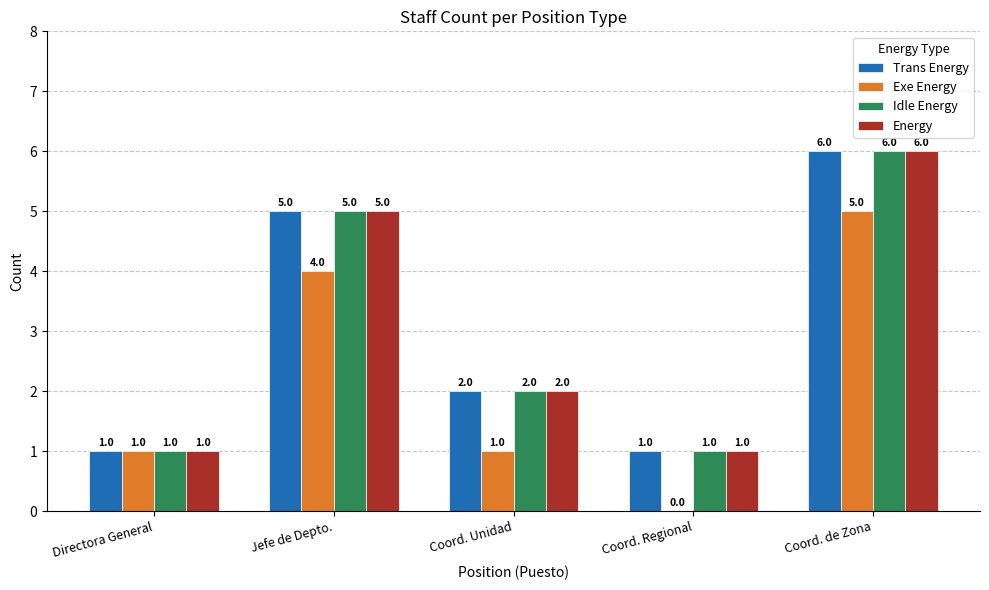

What is the sum of the Idle Energy values at Jefe de Depto. and Directora General?

6